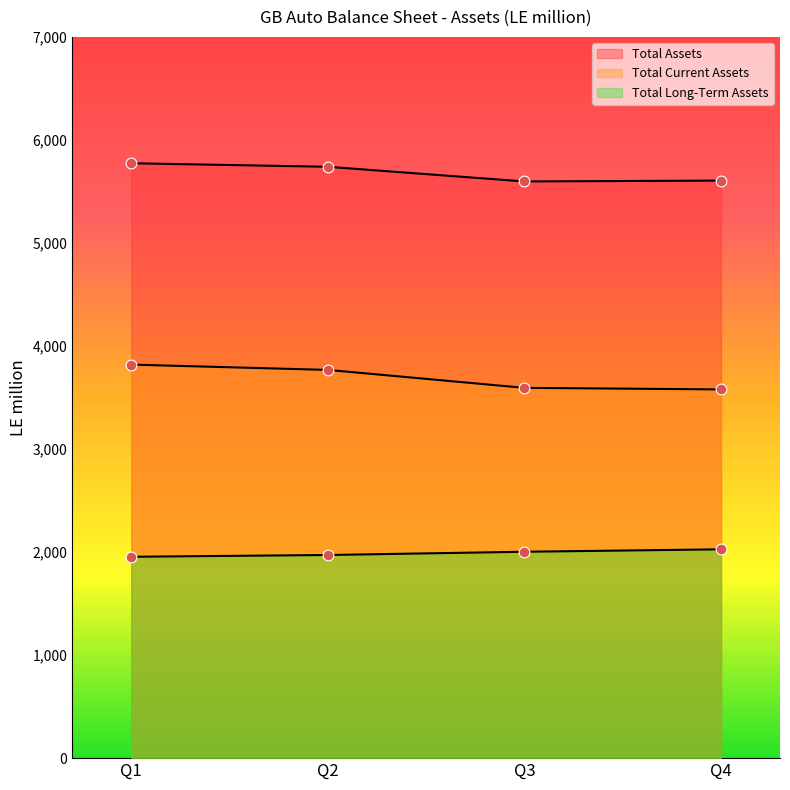

What are all the series names shown in the legend?

Total Assets, Total Current Assets, Total Long-Term Assets